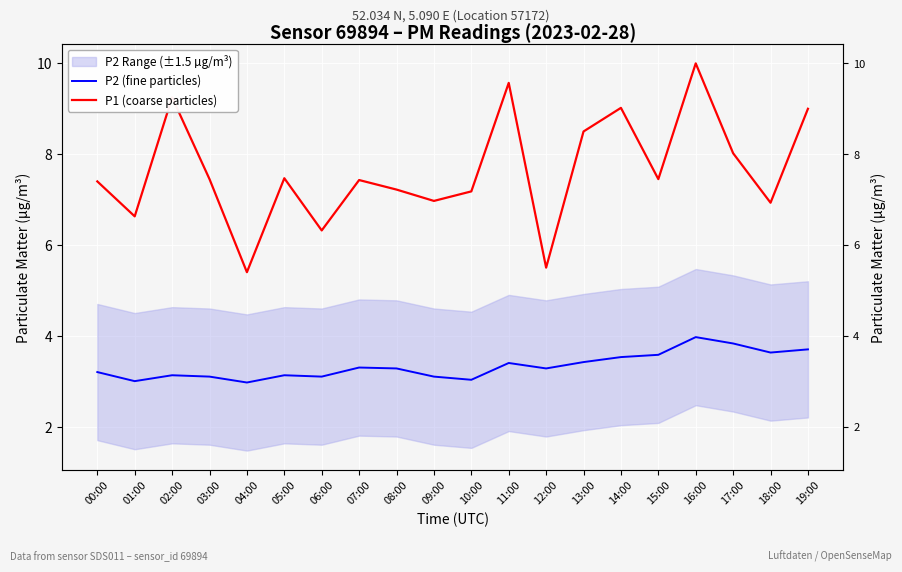

What is the approximate value of P1 (coarse particles) at 13:00?

8.5